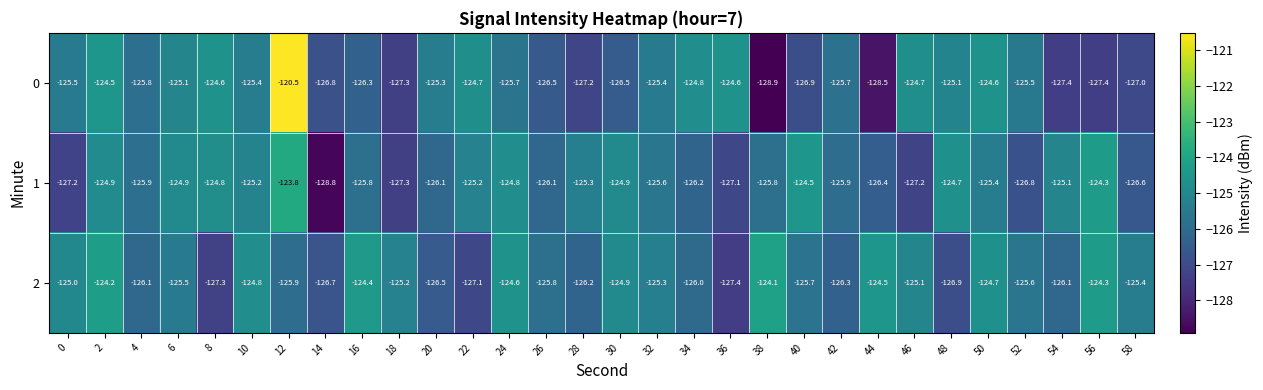

At how many categories does at least one series exceed -123?

1